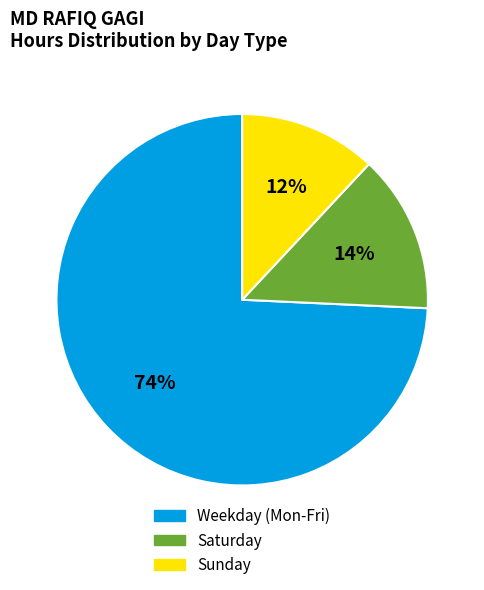

To the nearest percent, what is the average slice percentage?

33%